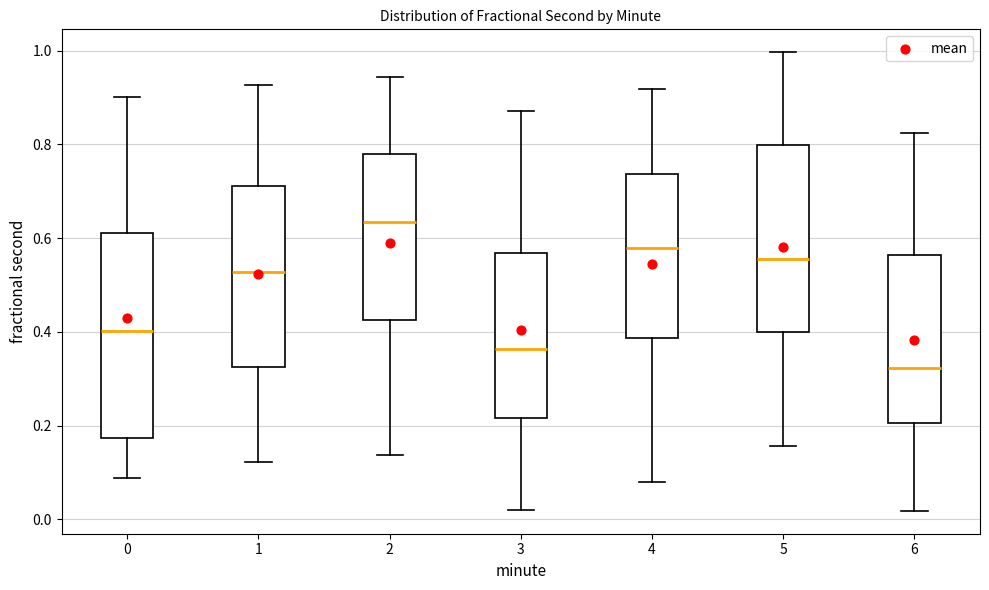

Which box's median line is the lowest?

6